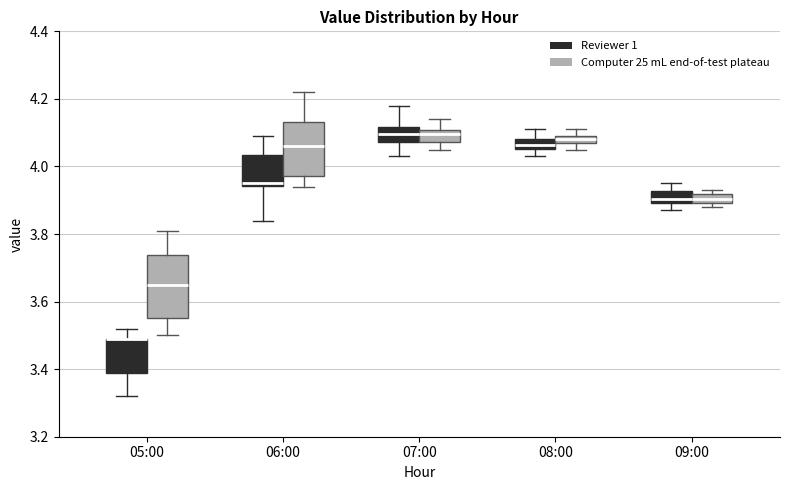

Which box is the tallest, from its lower edge to its upper edge?

05:00 (Computer 25 mL end-of-test plateau)